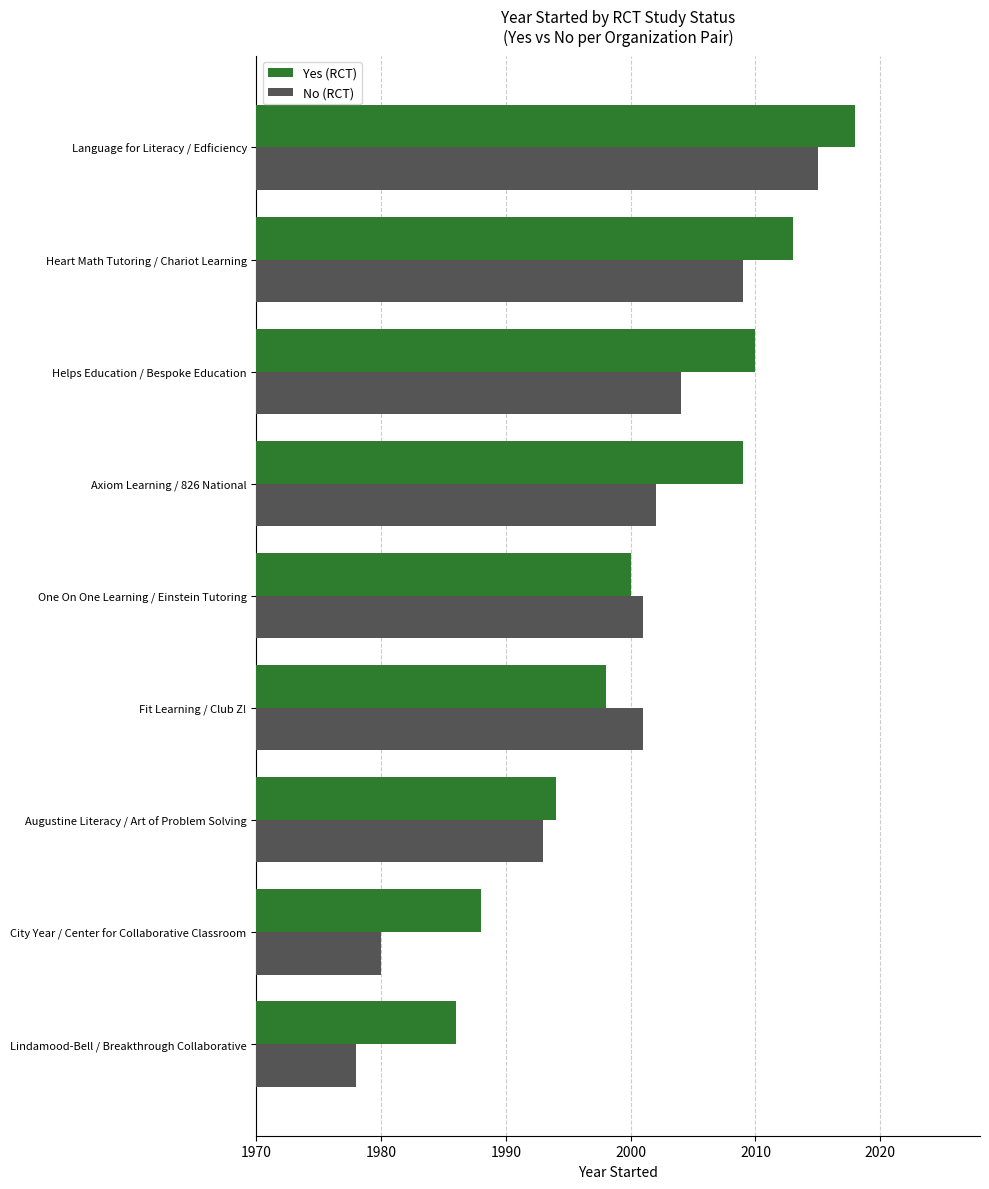

What is the sum of all Yes (RCT) values?

18016